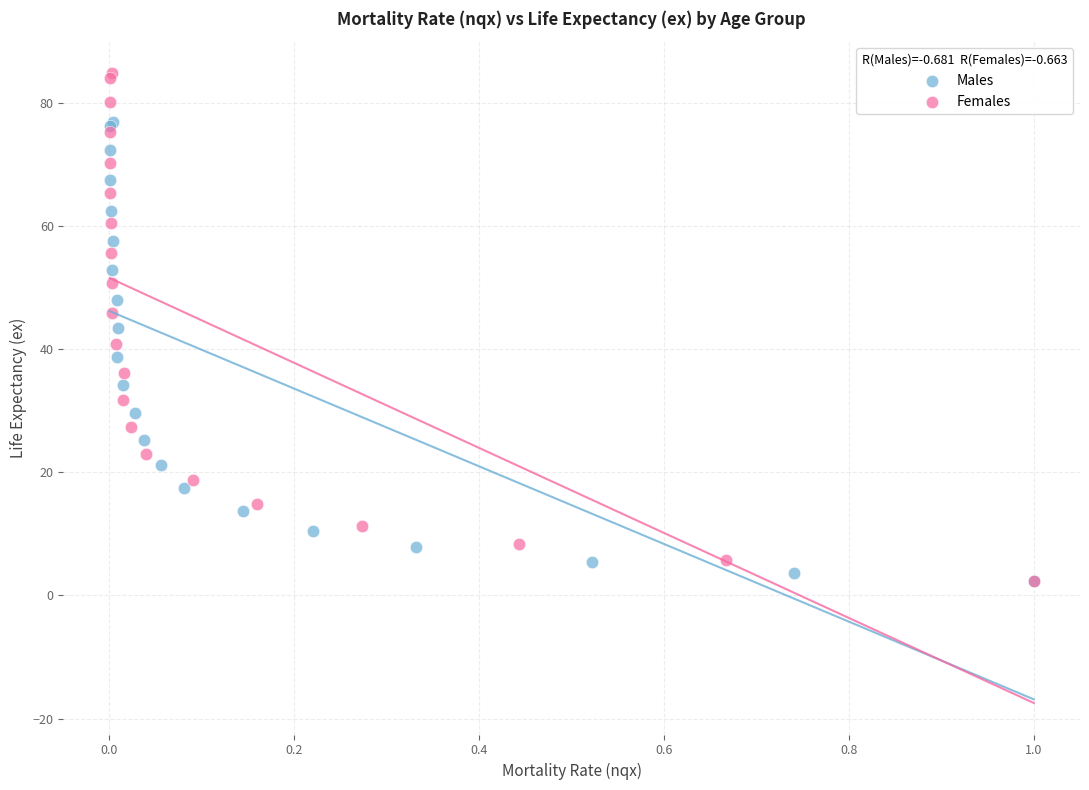

Which series contains the highest Y value?

Females